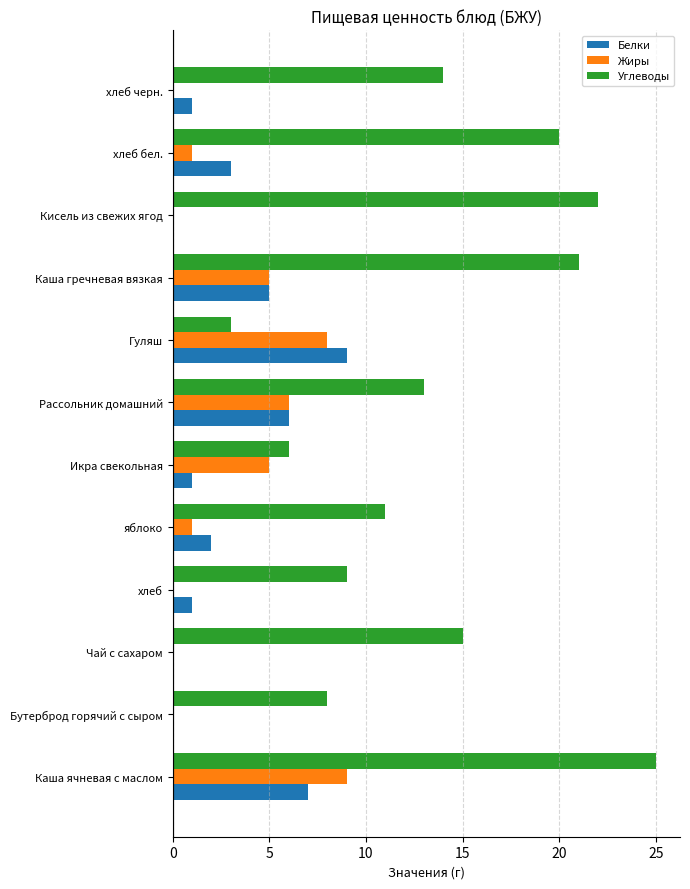

The value of Углеводы at Икра свекольная is 6. True or false?

True